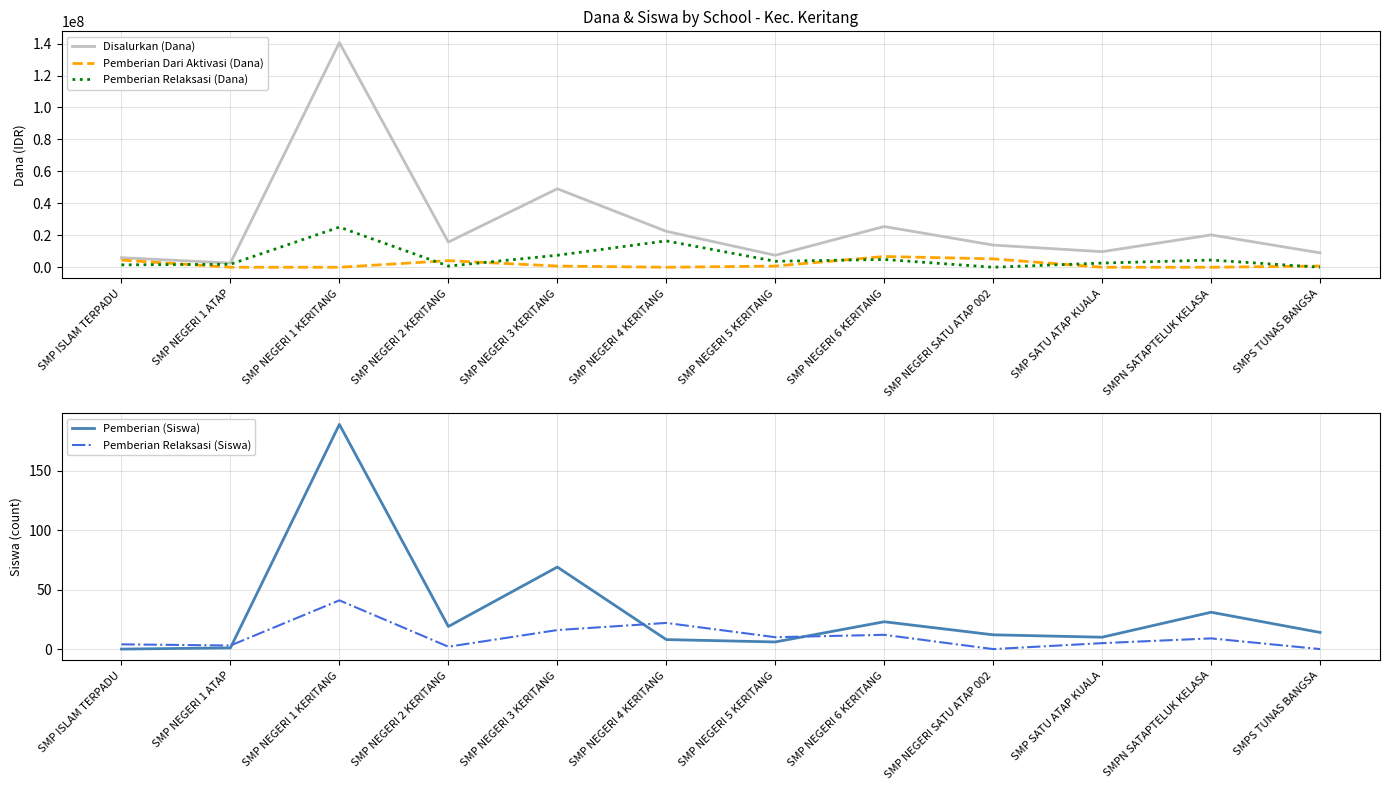

Which series changed the most between SMP NEGERI 3 KERITANG and SMP NEGERI 4 KERITANG?

Disalurkan (Dana)